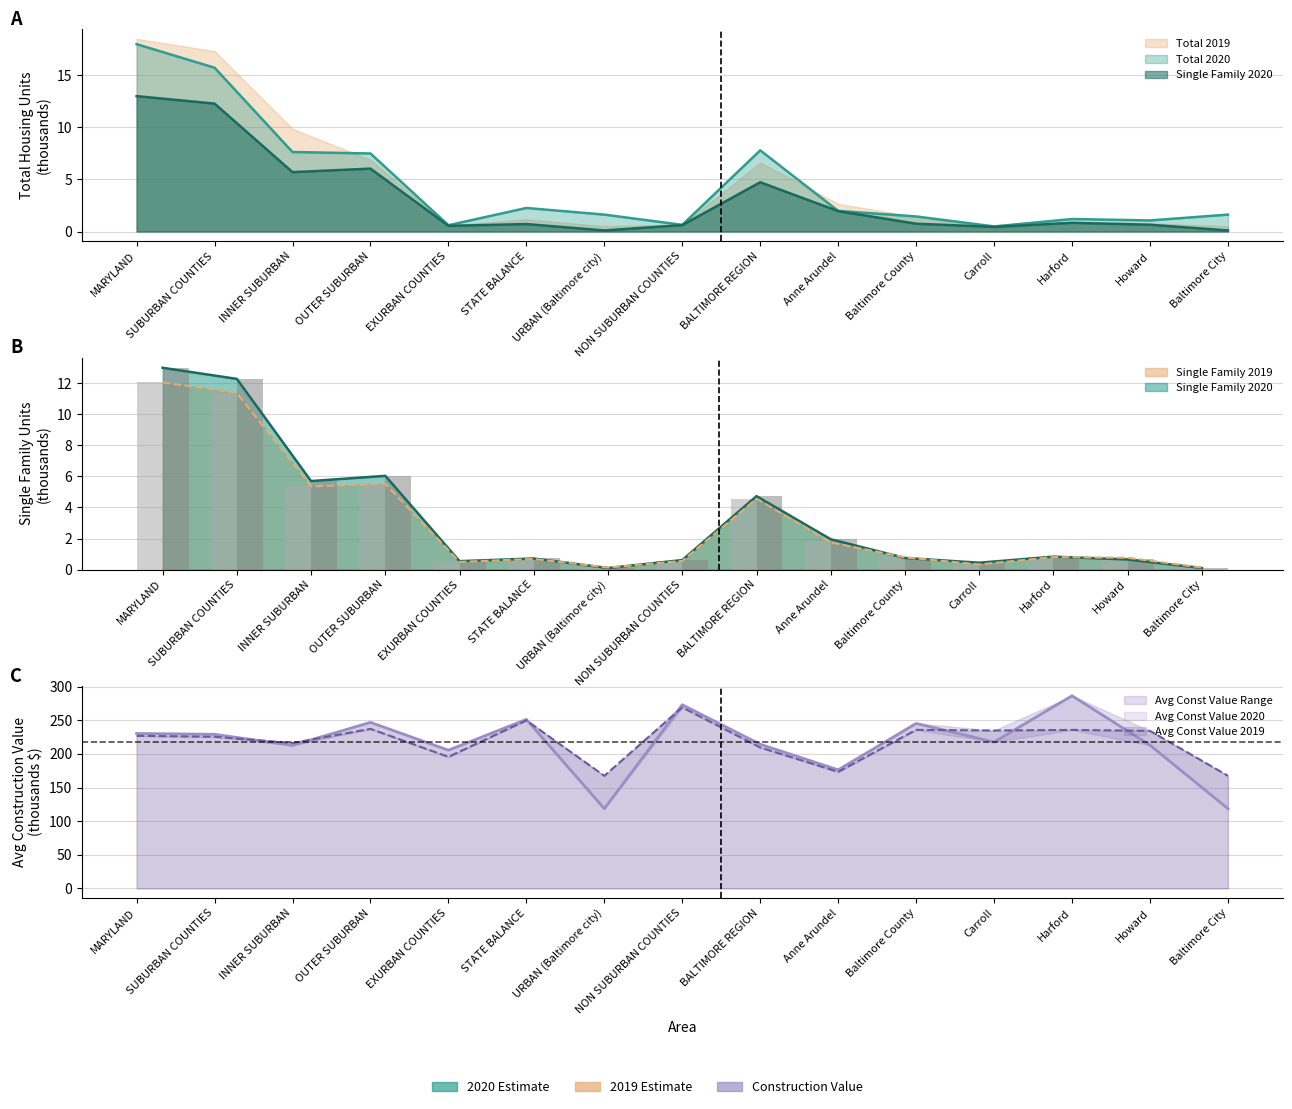

Which series has the largest total across all categories?

Avg Construction Value 2019